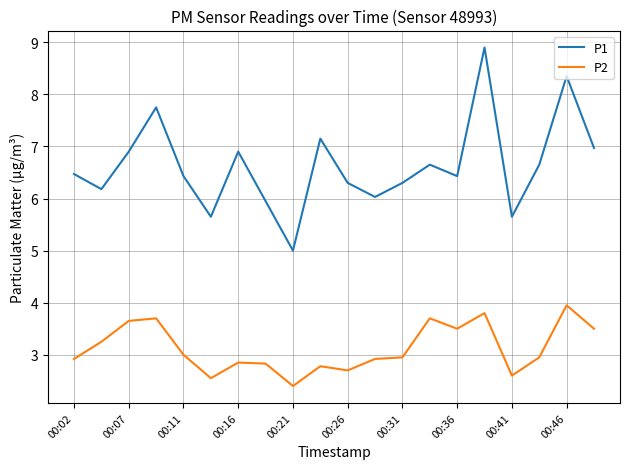

True or false: P1 and P2 intersect in this chart.

False